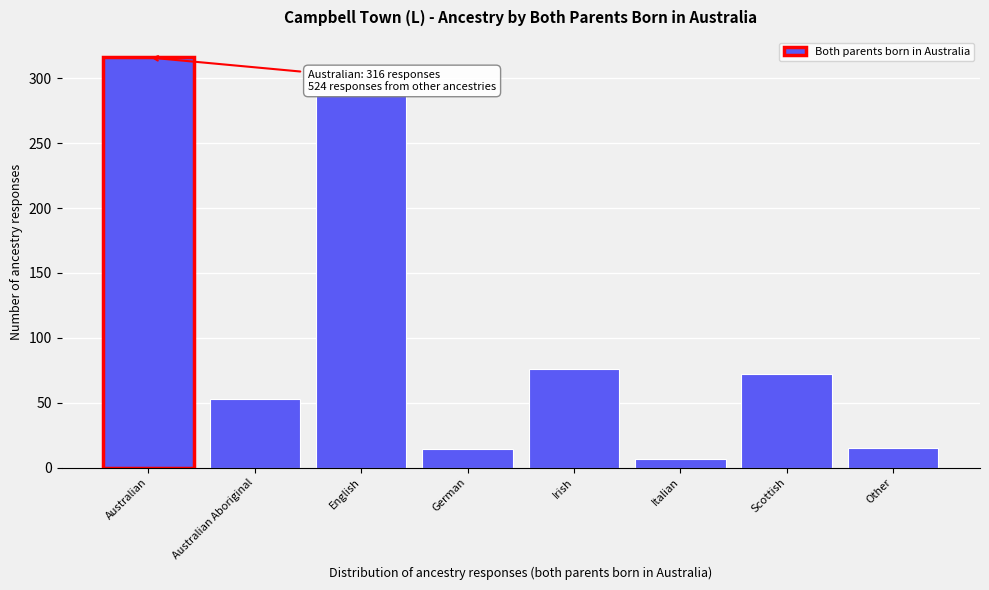

What is the label of the 8th bar from the right?

Australian